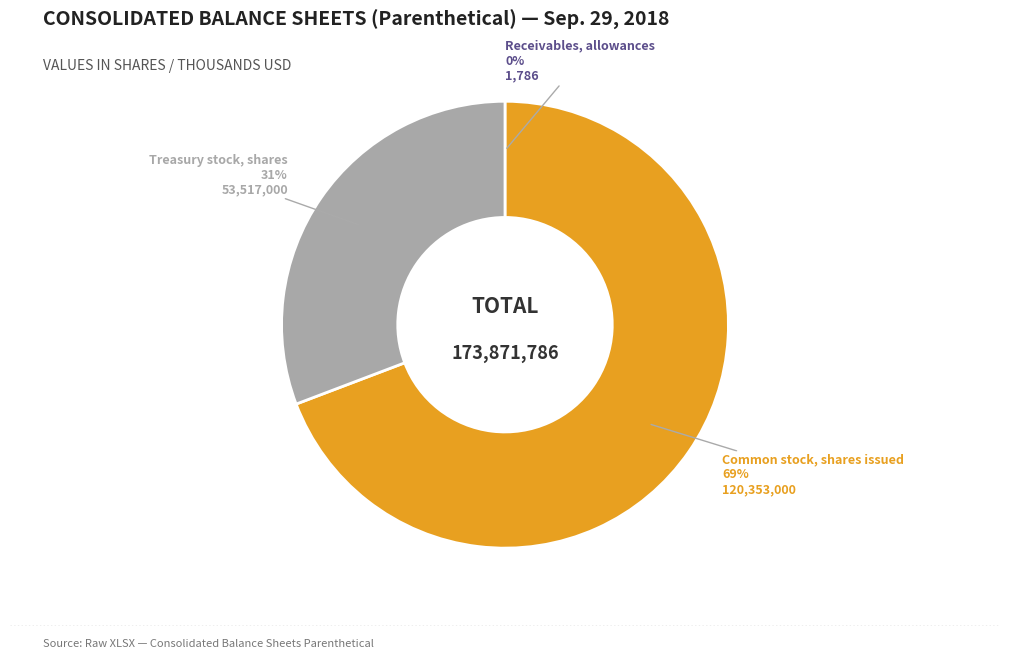

To the nearest percent, what is the average slice percentage?

33%